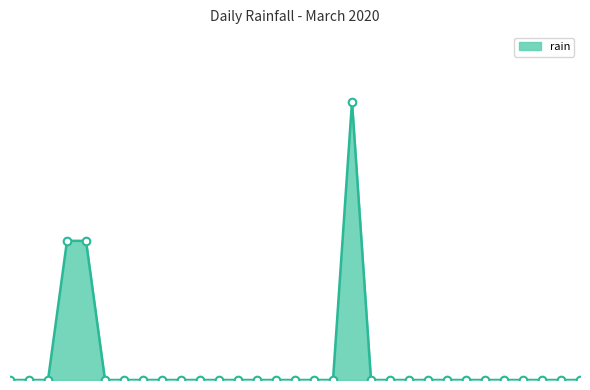

Does the chart have visible grid lines?

No